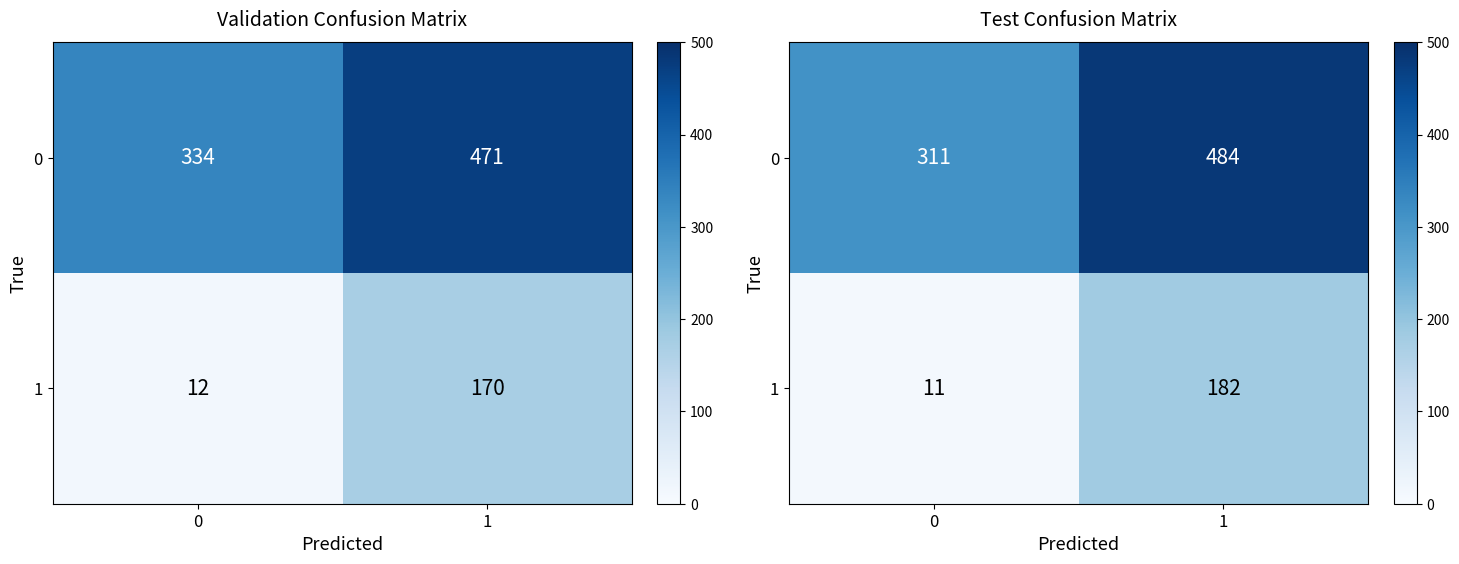

The value of 0 at 1 is 644. True or false?

False